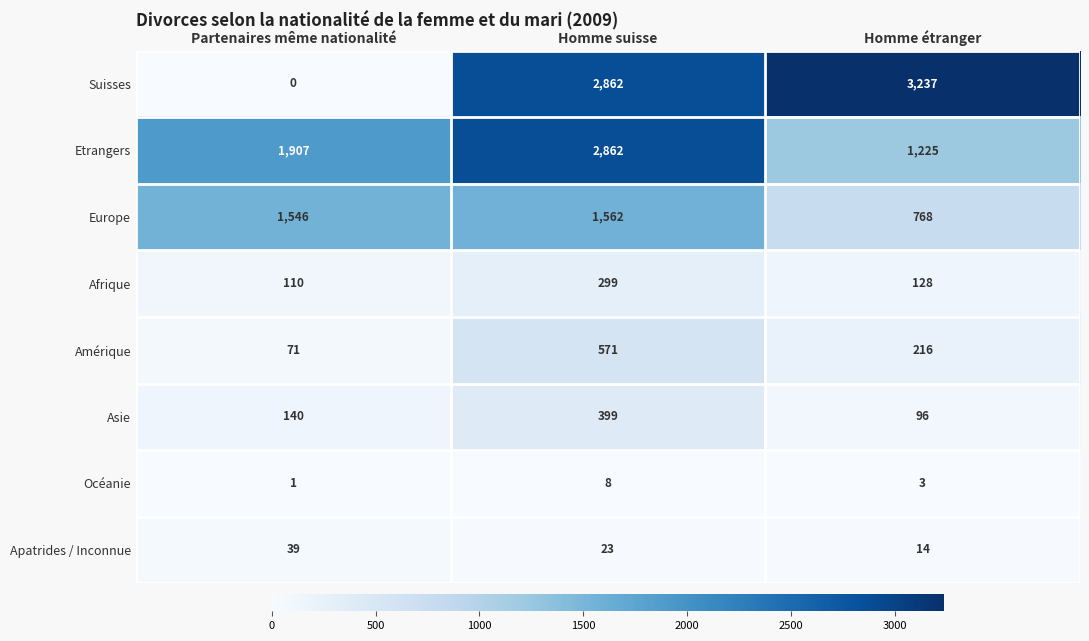

What is the sum of the Etrangers values at Homme étranger and Partenaires même nationalité?

3132